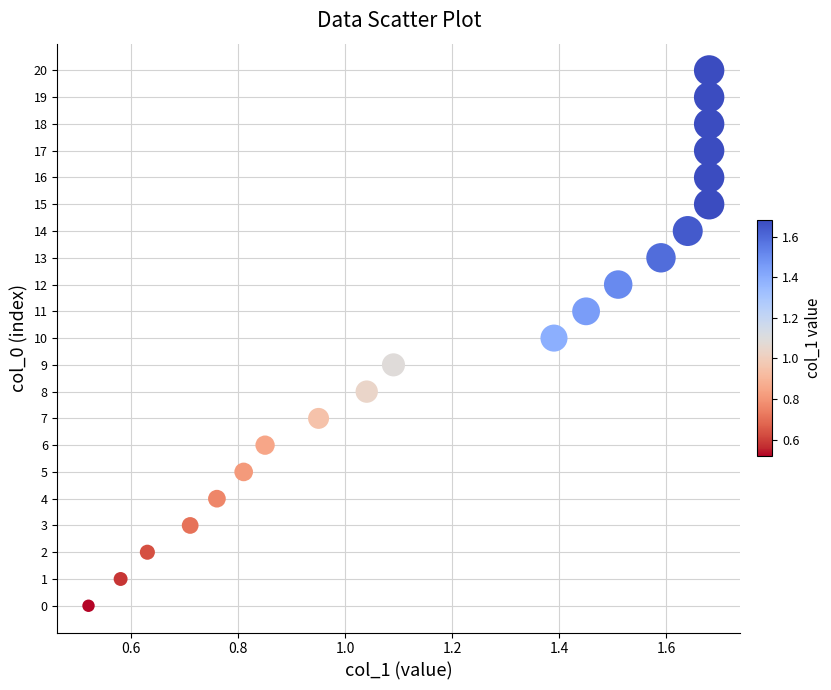

What is the range of Y values (max minus min)?

20